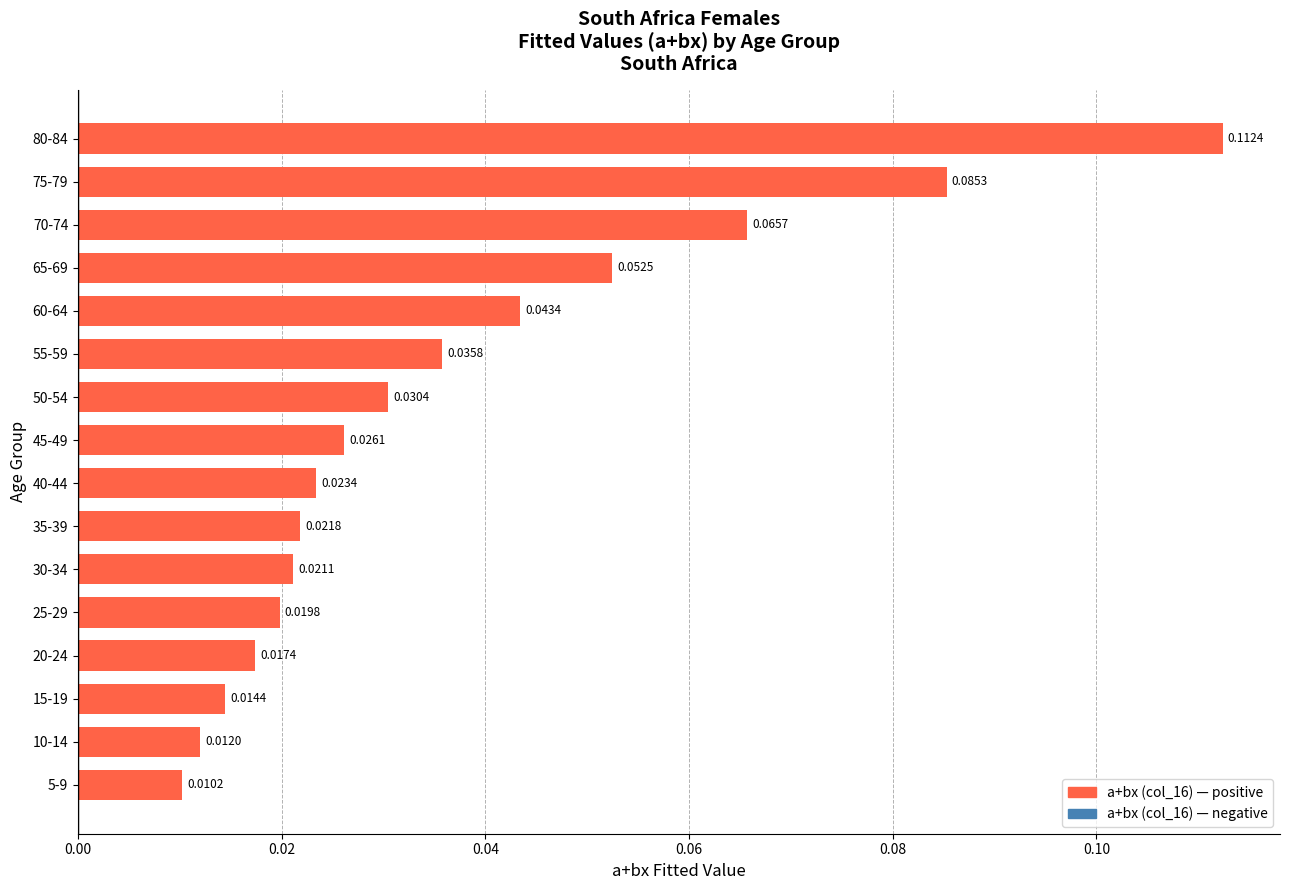

List the labels in order of value, largest first.

80-84, 75-79, 70-74, 65-69, 60-64, 55-59, 50-54, 45-49, 40-44, 35-39, 30-34, 25-29, 20-24, 15-19, 10-14, 5-9